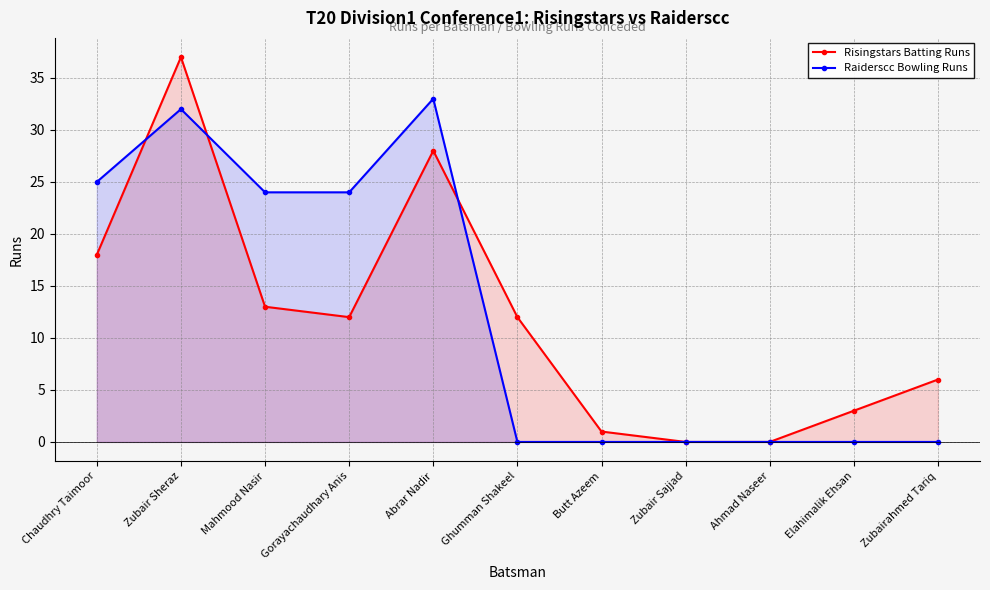

Where do Risingstars Batting Runs and Raiderscc Bowling Runs first cross each other?

Chaudhry Taimoor and Zubair Sheraz